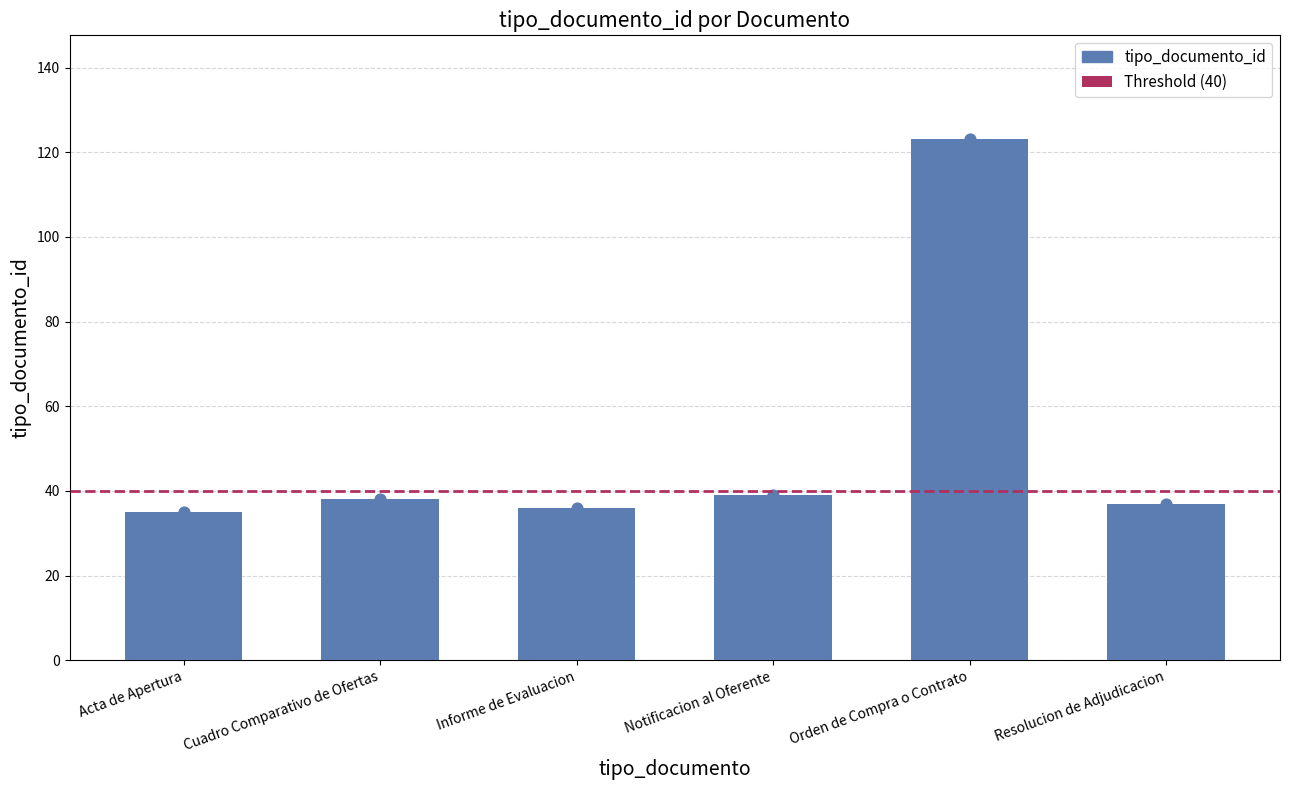

What is the change in value from Acta de Apertura to Informe de Evaluacion?

+1